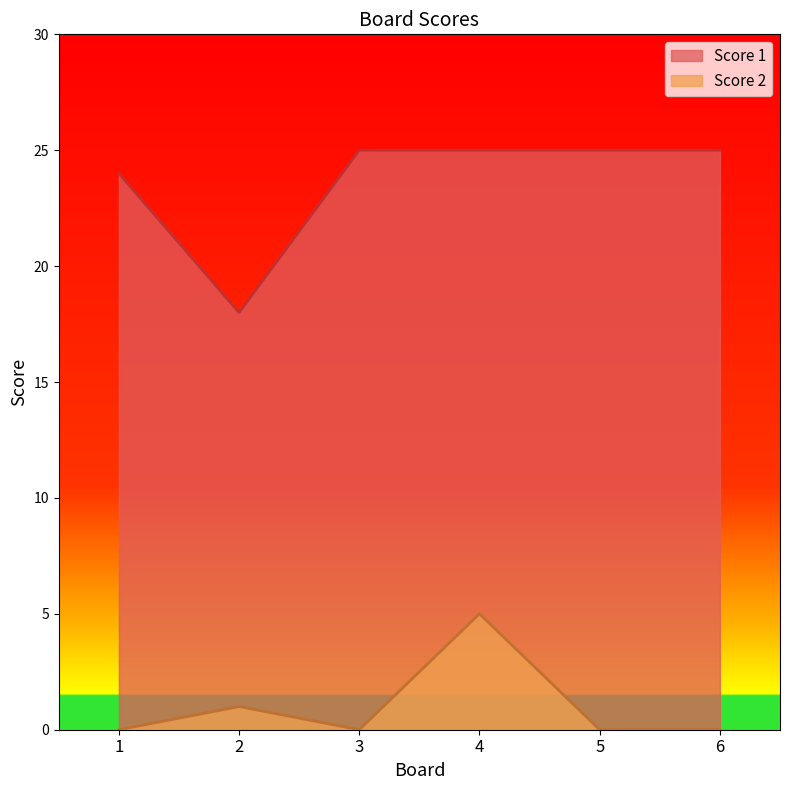

True or false: Score 1 and Score 2 intersect in this chart.

False